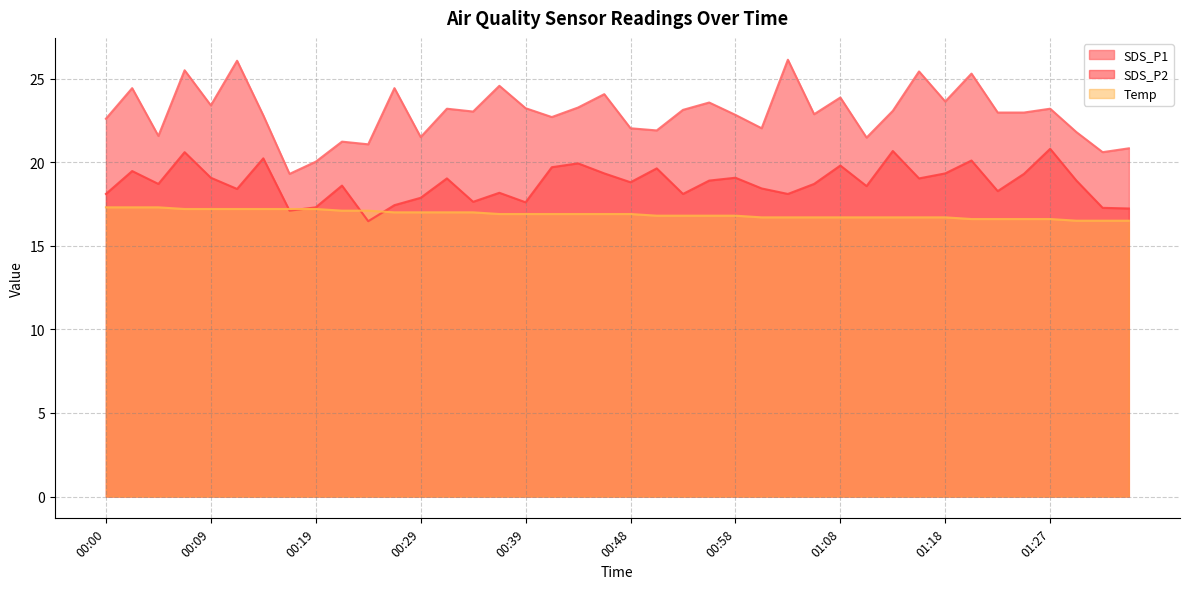

What is the greatest value displayed?

26.1